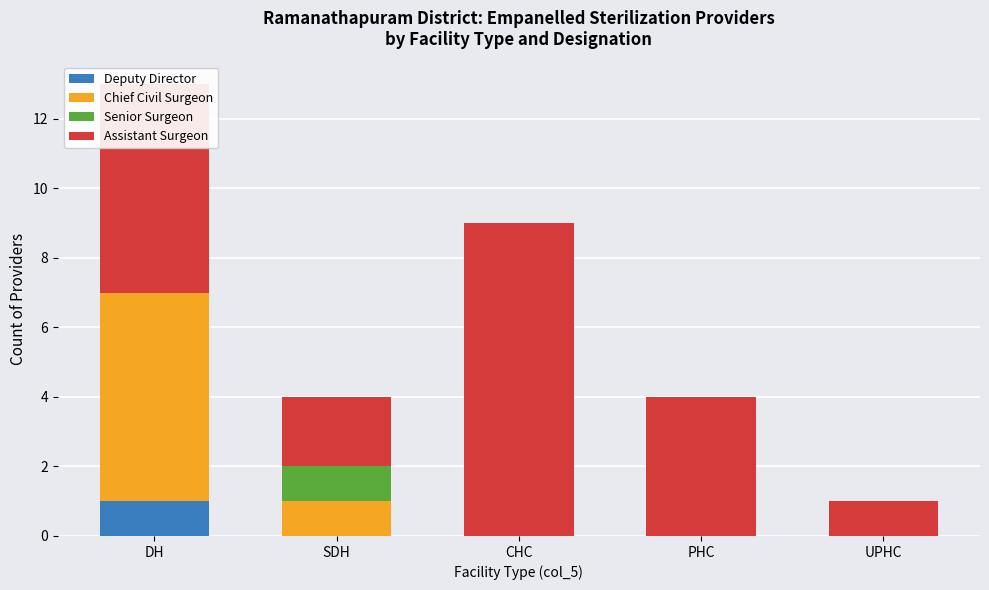

True or false: Deputy Director has a value of 1 at DH.

True